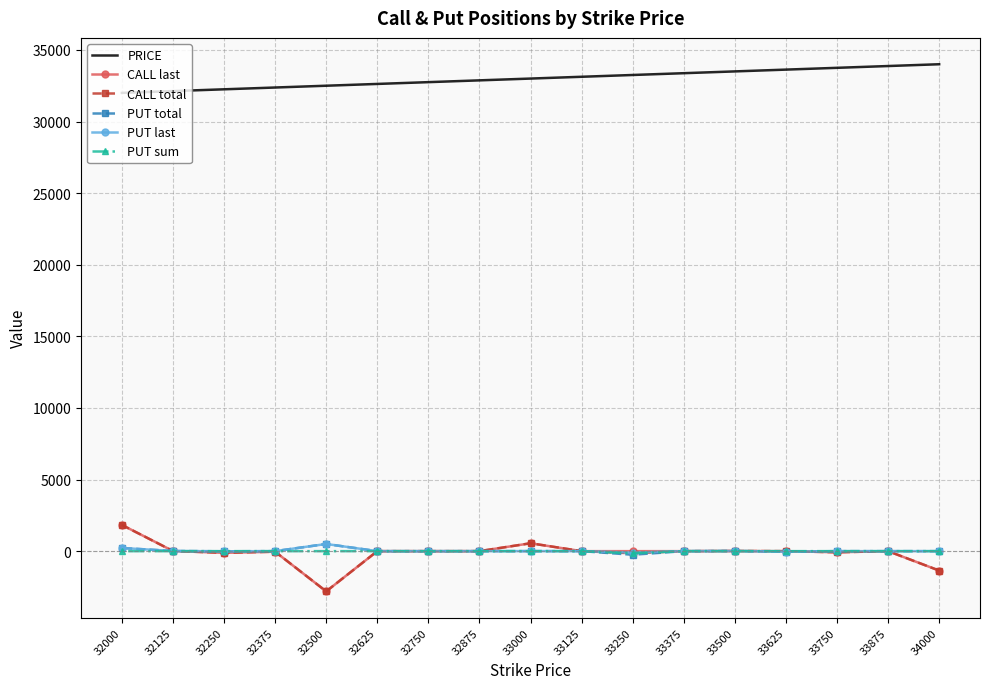

At which label does CALL last reach its minimum?

32500